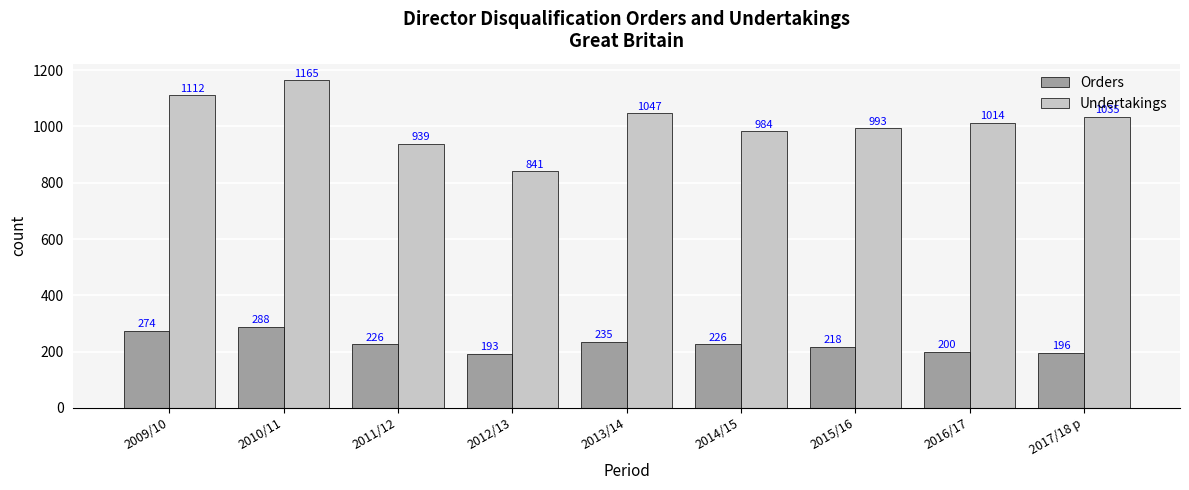

How many groups of bars are there?

9